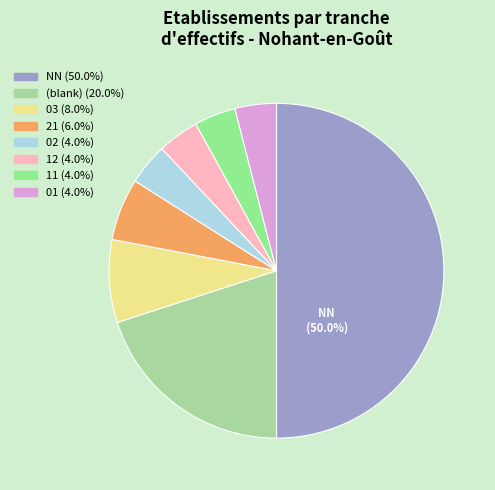

How many slices are in this pie chart?

8